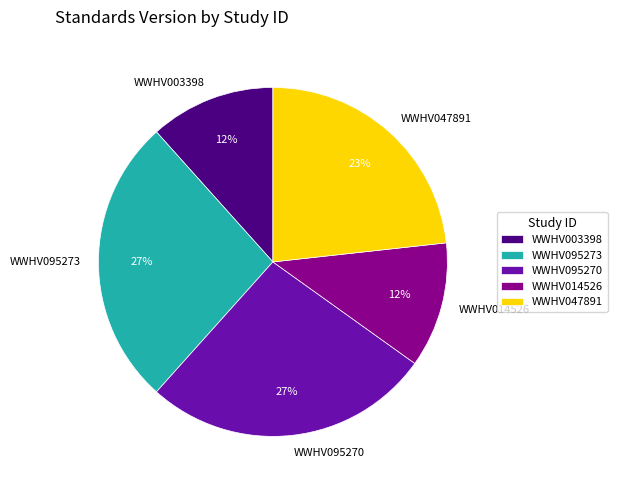

What is the ratio of the value at WWHV014526 to the value at WWHV003398?

1.0